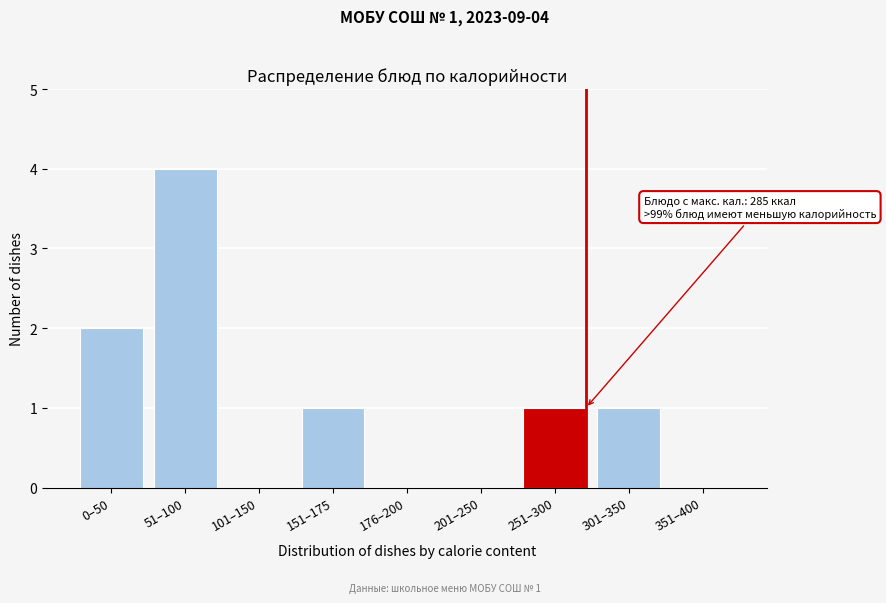

Reading left to right, list all the values displayed in this chart.

0–50=2	51–100=4	101–150=0	151–175=1	176–200=0	201–250=0	251–300=1	301–350=1	351–400=0